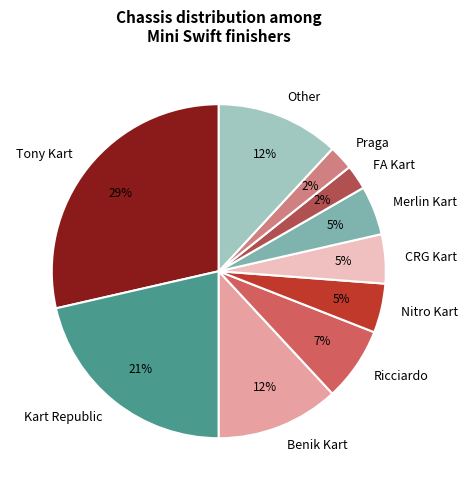

Which has a higher value, Kart Republic or Nitro Kart?

Kart Republic